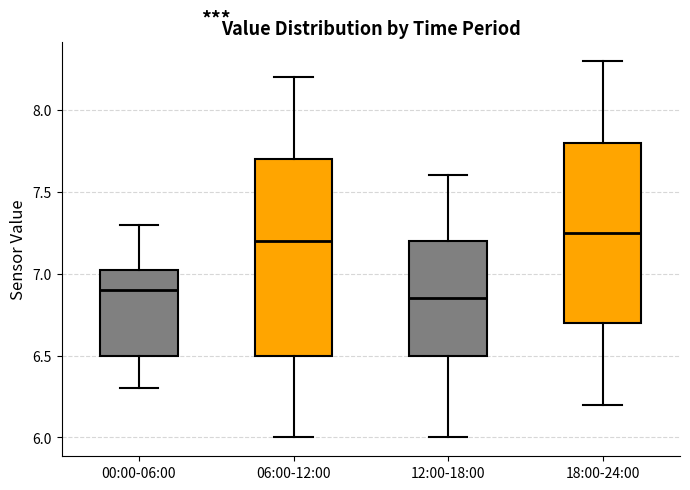

Reading left to right, transcribe this box plot: for each box, give where its median line is, the range the box spans, and where its two whiskers end, as read against the y-axis. The values are not printed on the chart, so give them approximately, as read against the axis.

00:00-06:00: median 6.90, box 6.50 to 7.05, whiskers 6.30 to 7.30
06:00-12:00: median 7.20, box 6.50 to 7.70, whiskers 6.00 to 8.20
12:00-18:00: median 6.85, box 6.50 to 7.20, whiskers 6.00 to 7.60
18:00-24:00: median 7.25, box 6.70 to 7.80, whiskers 6.20 to 8.30